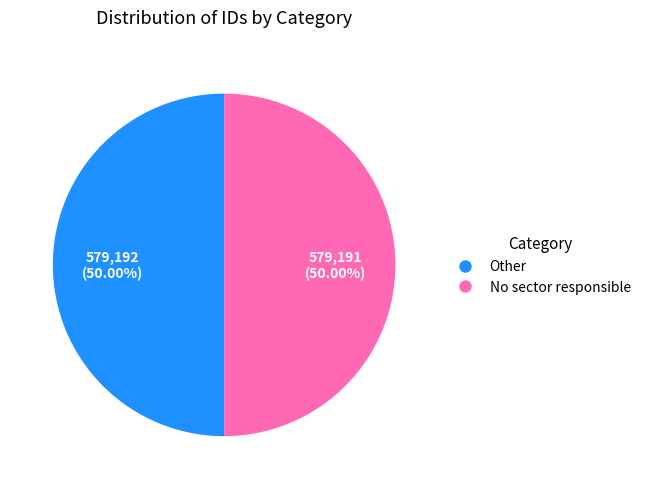

True or false: No sector responsible accounts for 60% of the total.

False